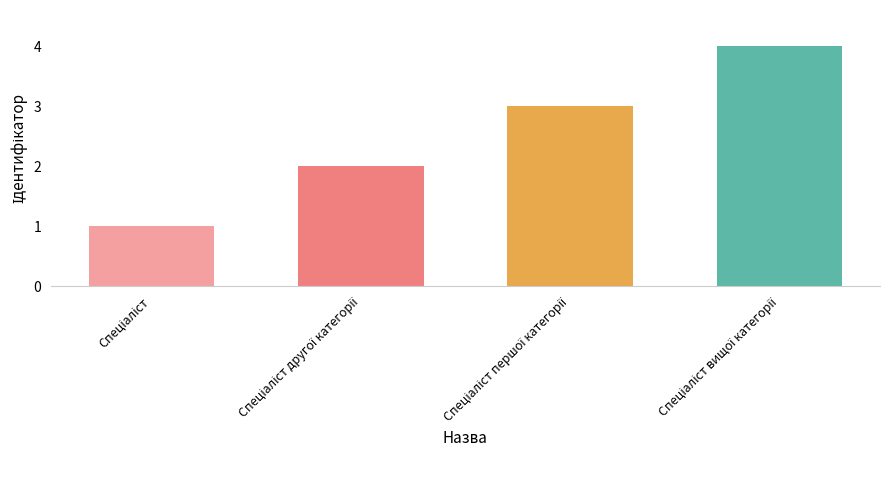

Are the bars grouped side by side (vs. stacked)?

No